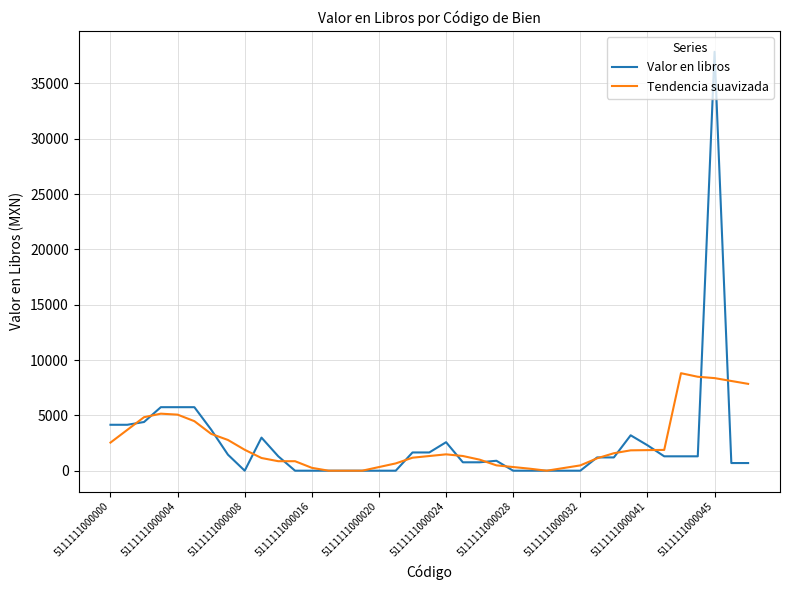

Rank the series by their maximum value, from lowest to highest.

Tendencia suavizada, Valor en libros